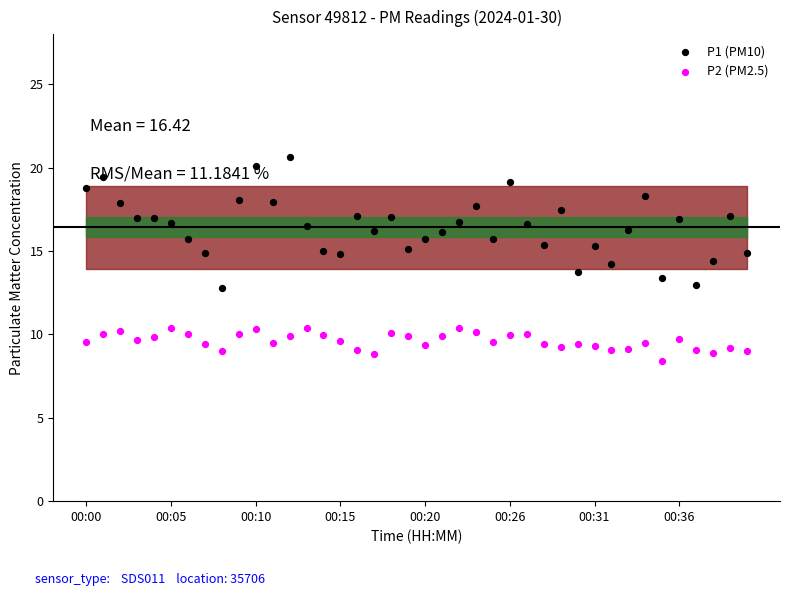

Which series contains the highest Y value?

P1 (PM10)